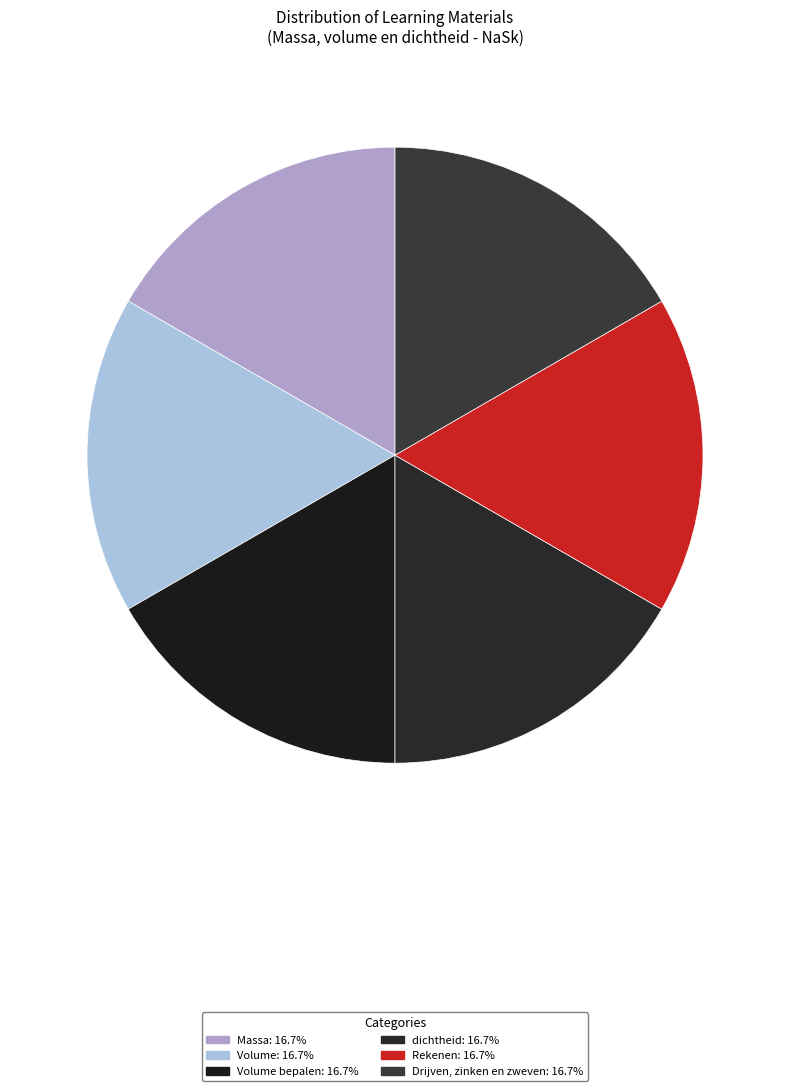

Which category has the smallest portion of the pie?

Massa